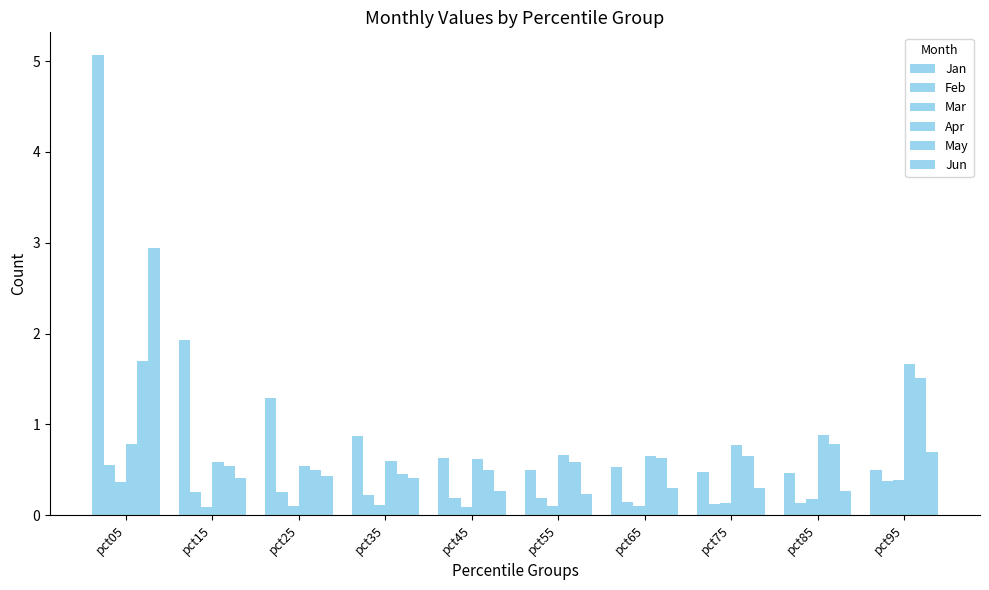

Rank the categories by Feb value from highest to lowest.

pct05, pct95, pct25, pct15, pct35, pct45, pct55, pct65, pct85, pct75